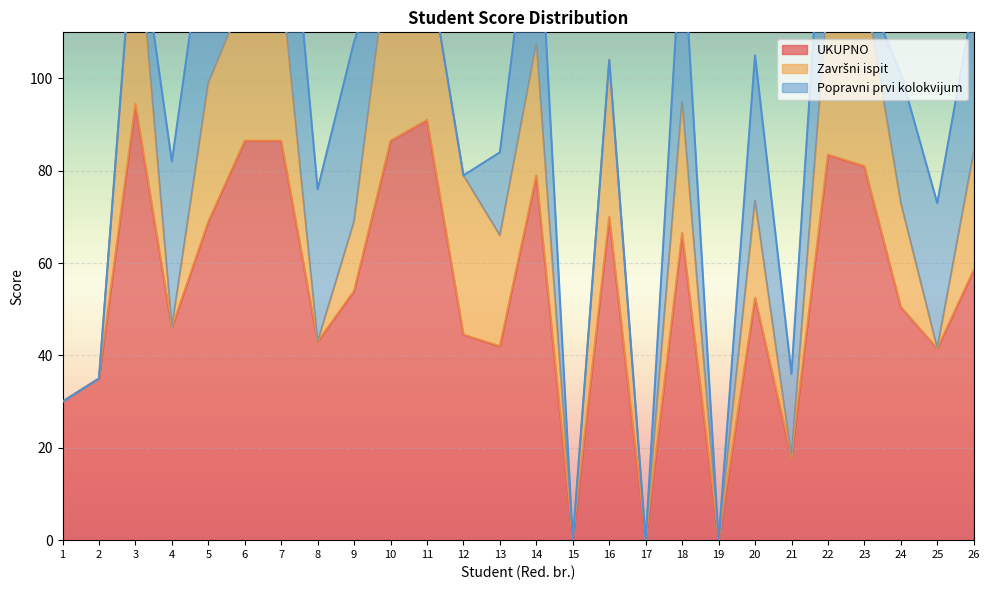

Between which two adjacent categories do Završni ispit and Popravni prvi kolokvijum first intersect?

3 and 4